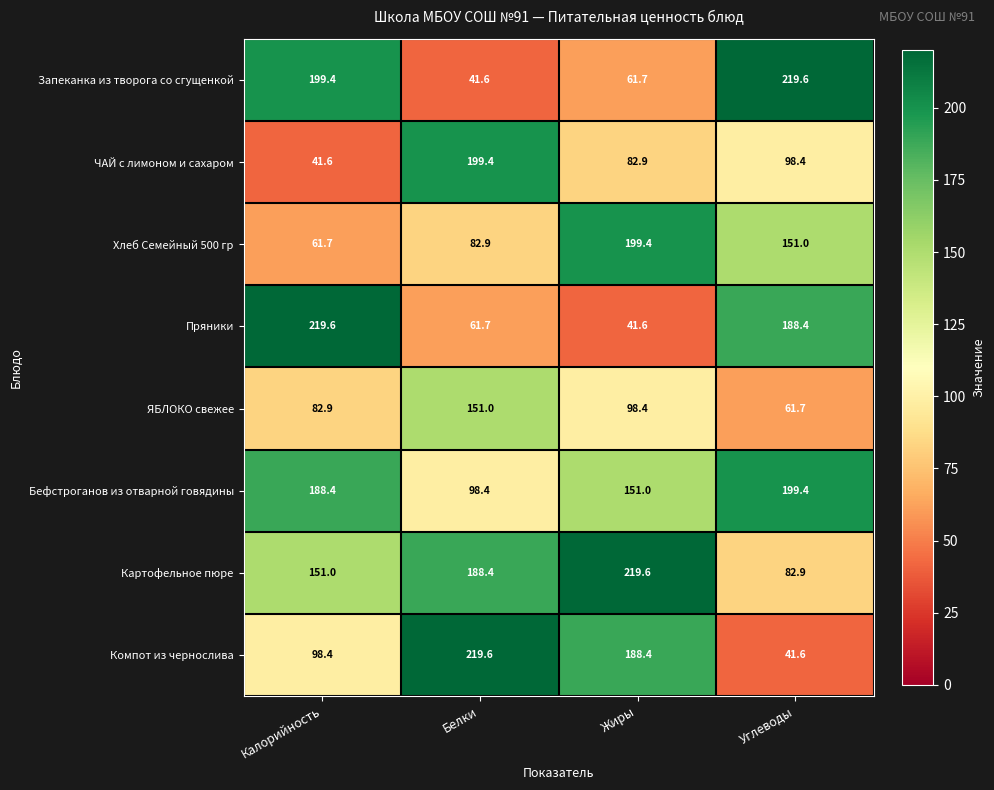

What is the difference between the highest and lowest values at Калорийность?

178.0